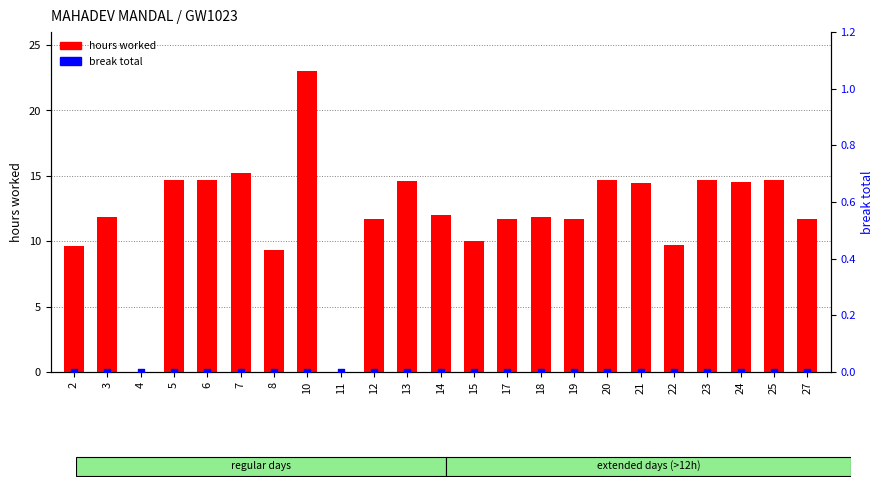

Which series has the widest spread of Y values?

hours worked